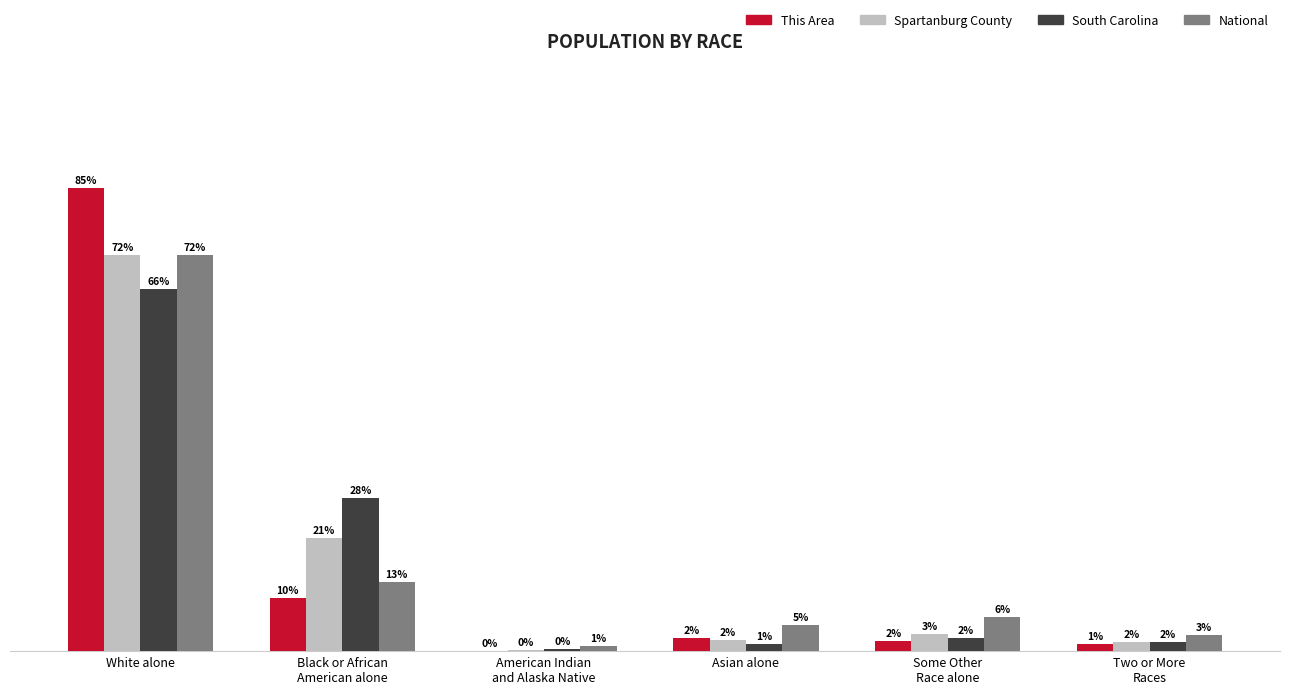

At which label is Spartanburg County closest to 36?

Black or African
American alone